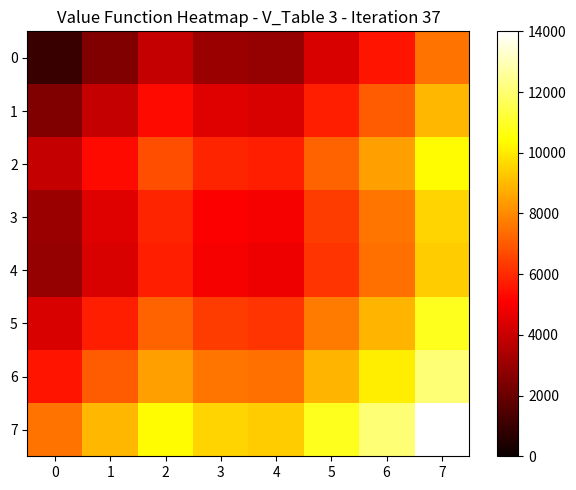

Between 6 and 4, which is larger?

6